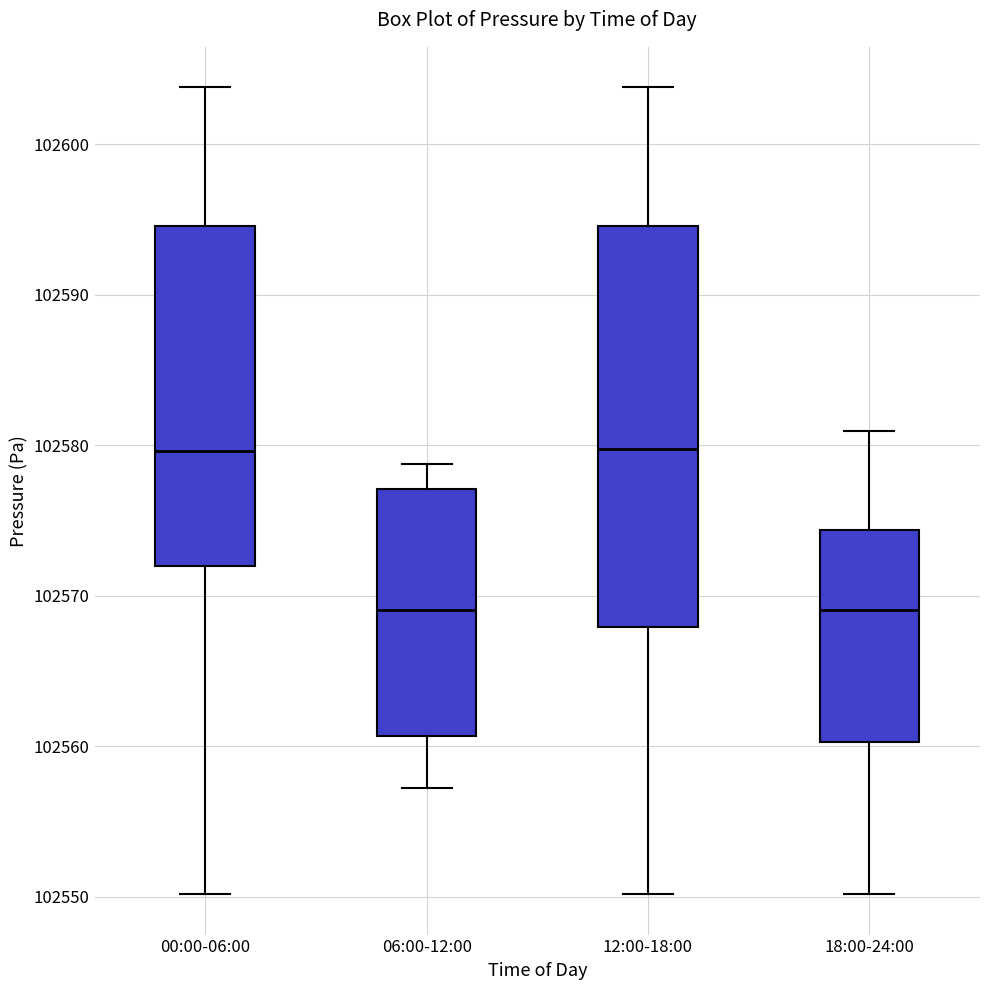

Comparing the boxes themselves (not the whiskers), which one is the tallest?

12:00-18:00